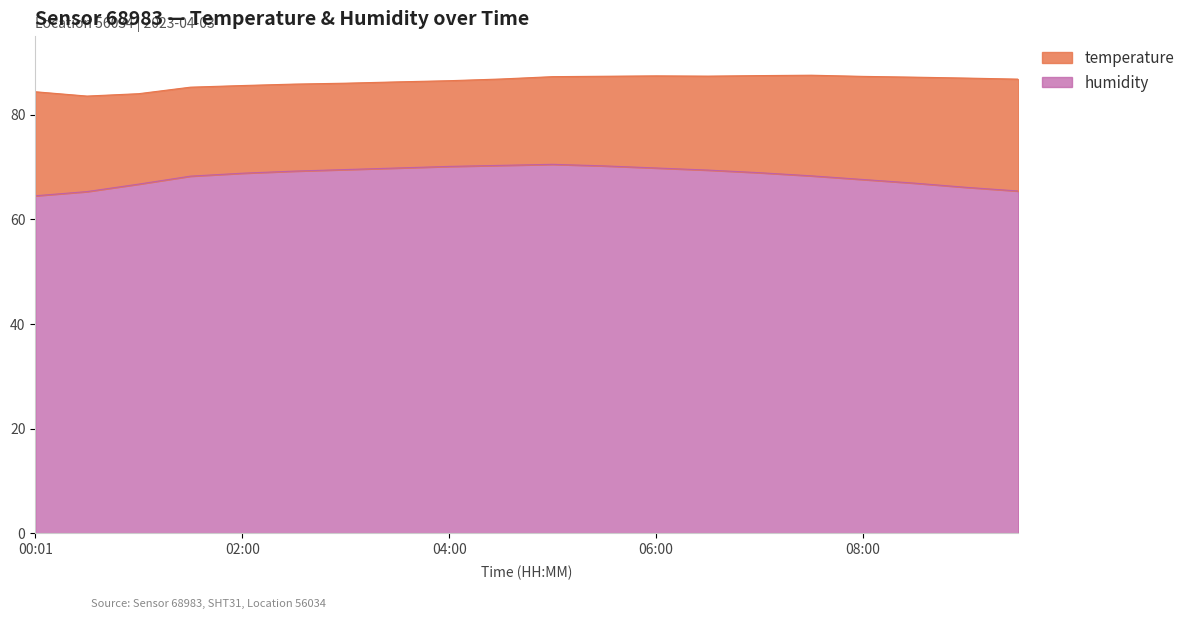

What is the minimum value shown in the chart?

64.5